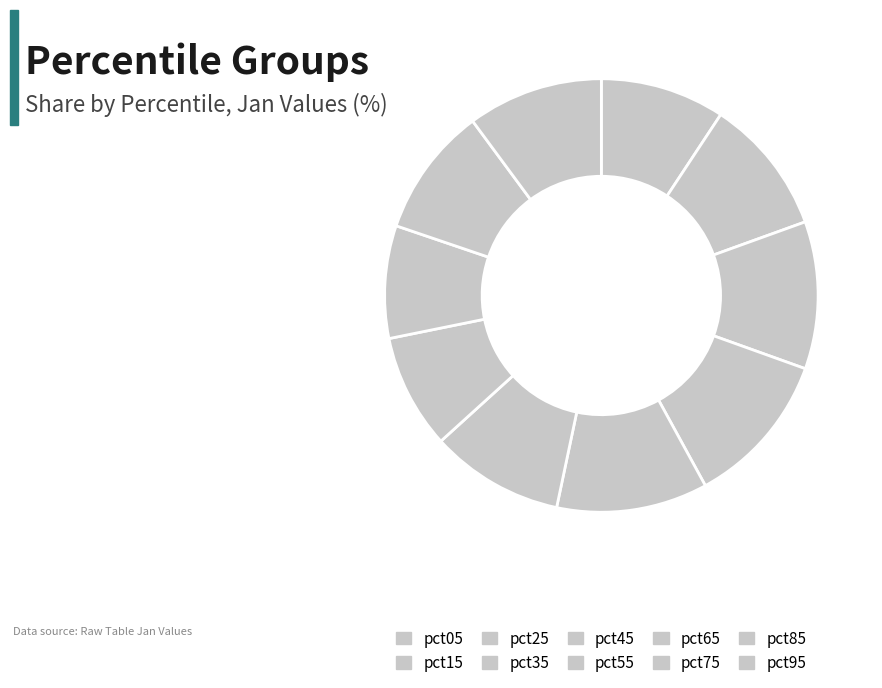

Count the number of slices in the pie.

10